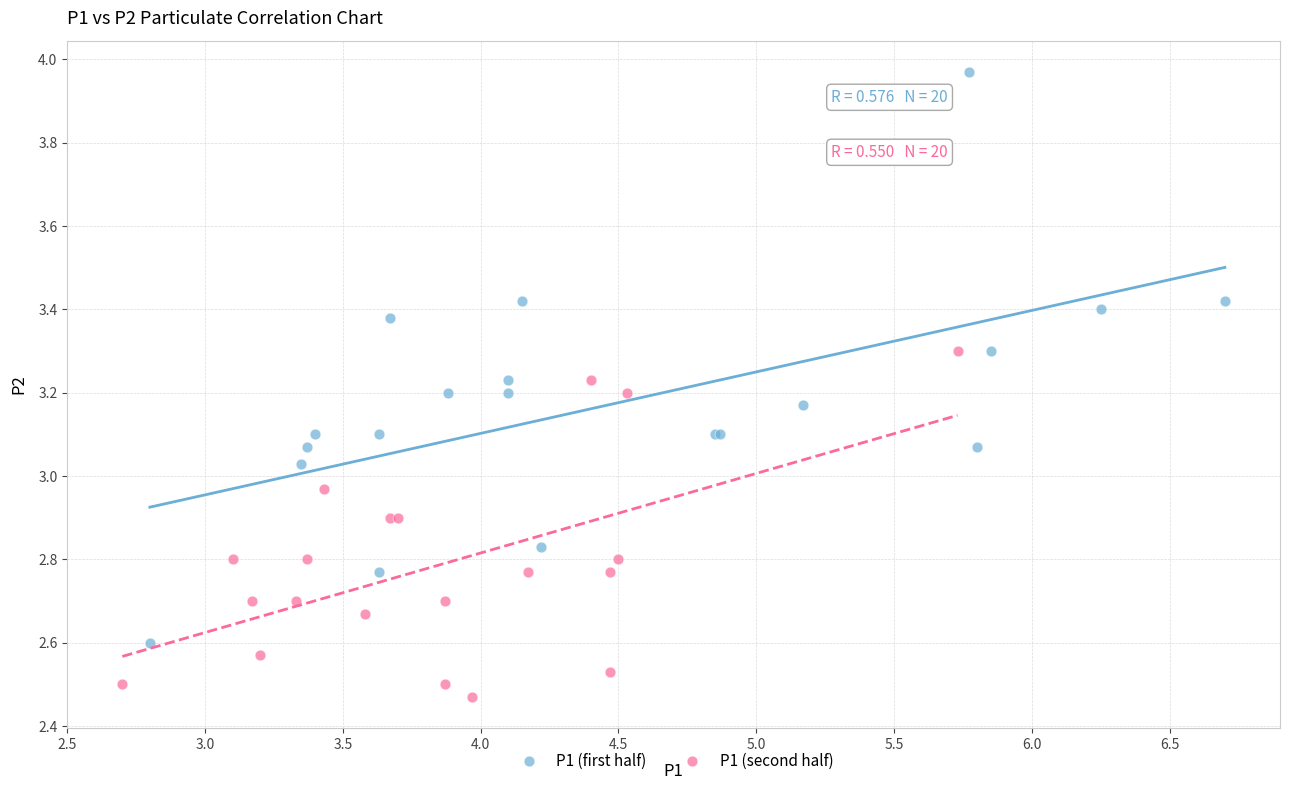

Which series has the widest spread of Y values?

P1 (first half)